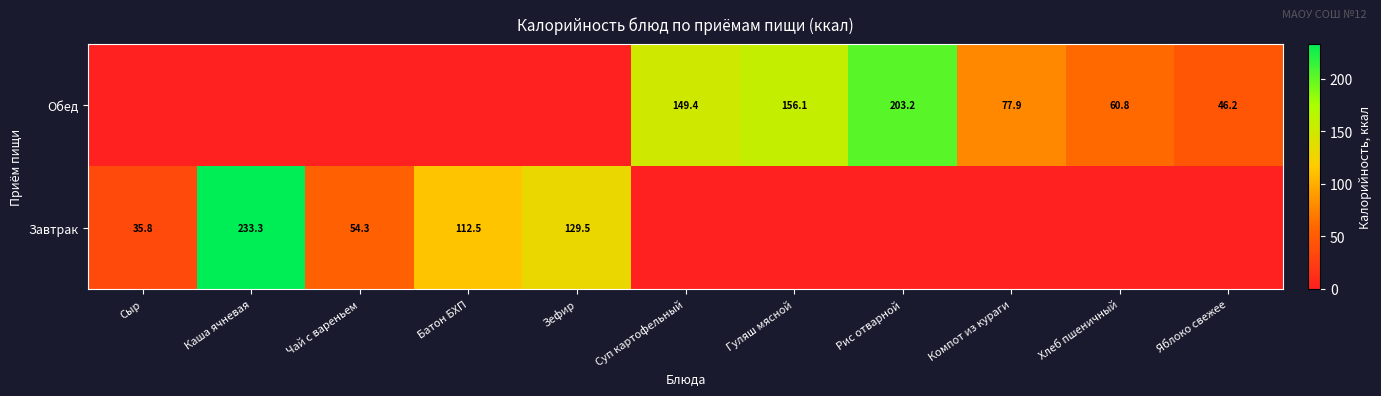

The value of Завтрак at Чай с вареньем is 54.3. True or false?

True